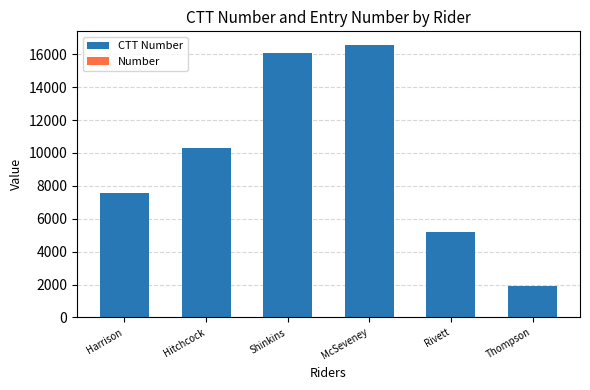

Does the chart contain stacked bars?

Yes